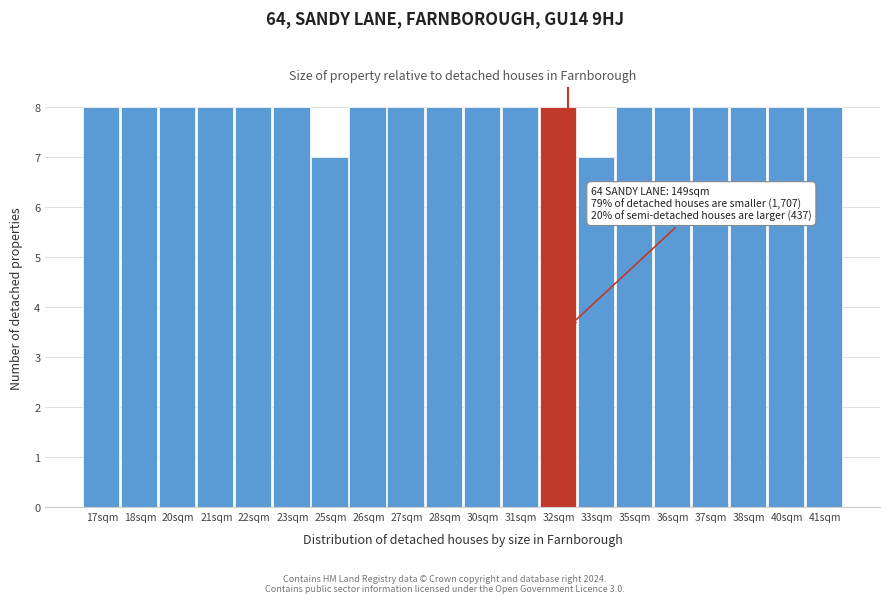

Reading right to left, transcribe all the data shown in this chart.

8	8	8	8	8	8	7	8	8	8	8	8	8	7	8	8	8	8	8	8